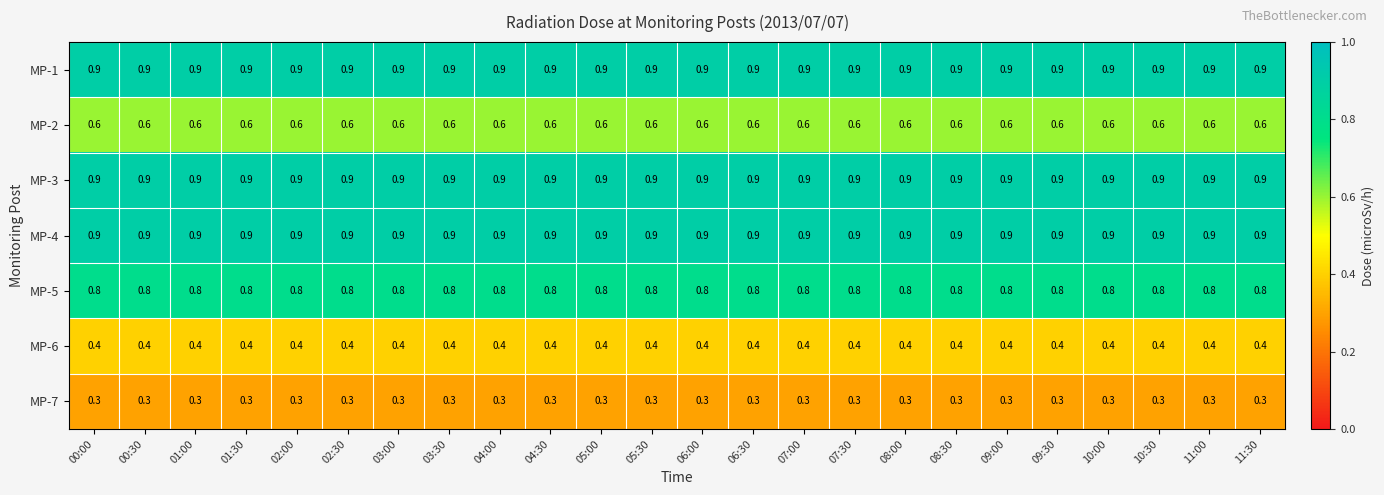

What is the greatest value displayed?

0.9